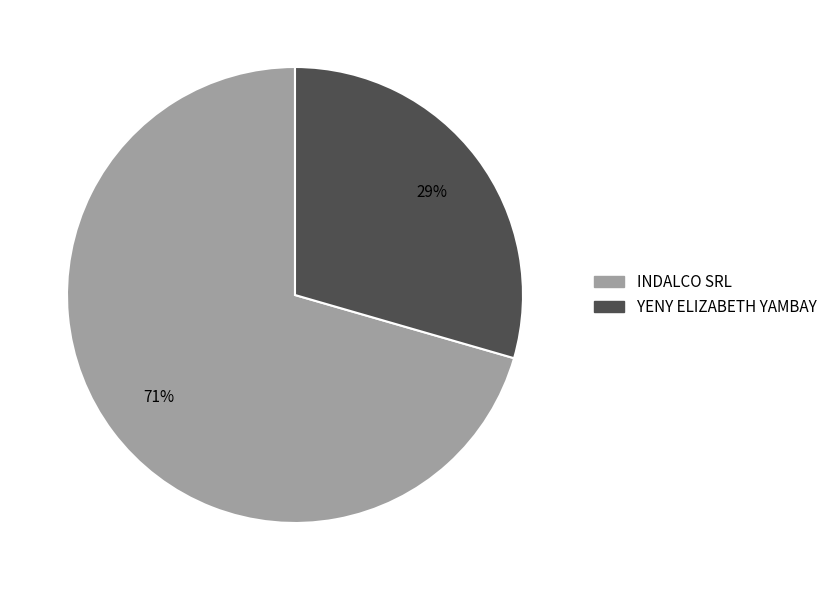

Is the sum of YENY ELIZABETH YAMBAY and INDALCO SRL greater than half?

Yes